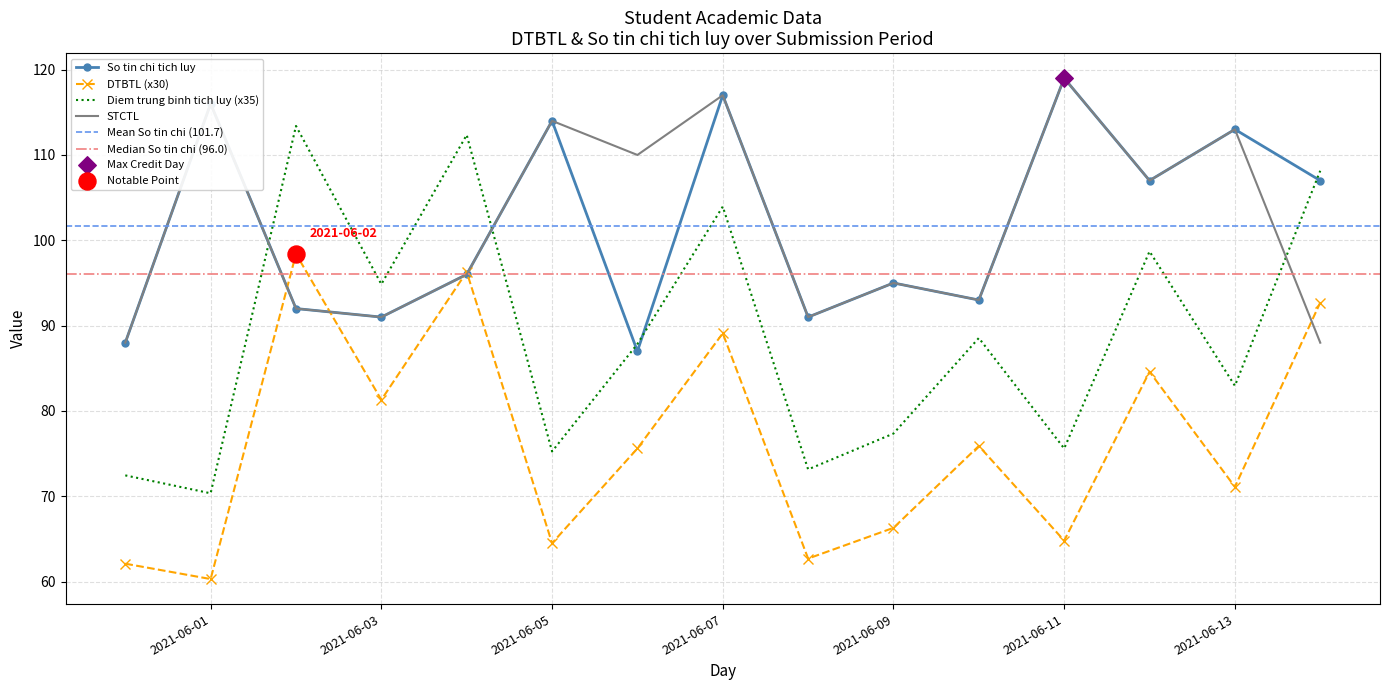

What is the total value across all series at 2021-06-11?

378.4